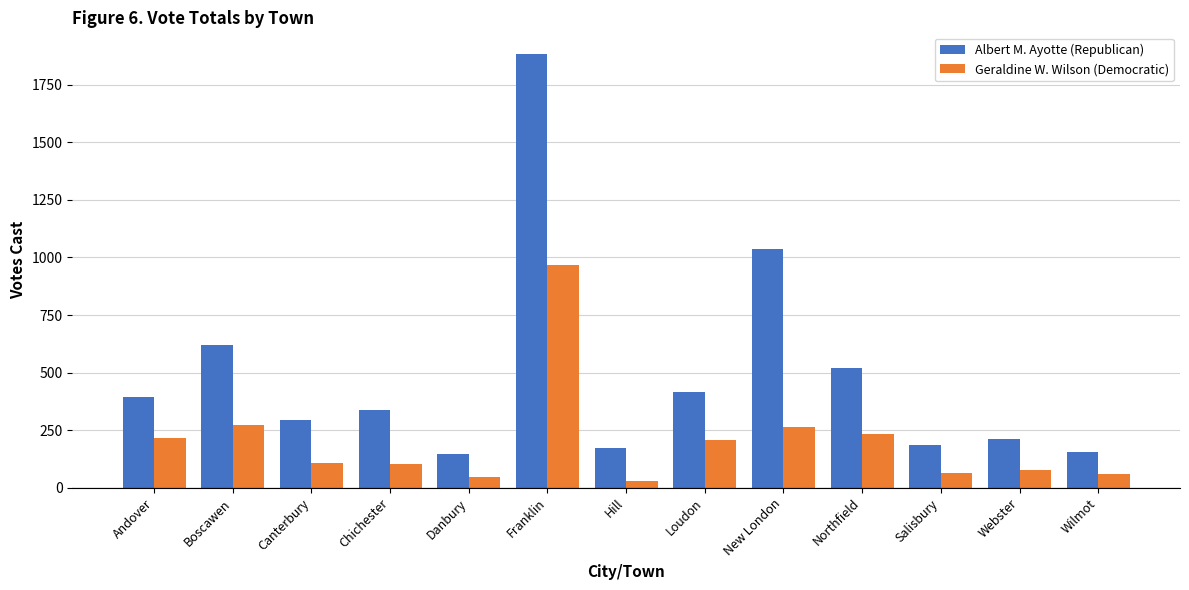

What is the total value across all series at Wilmot?

212